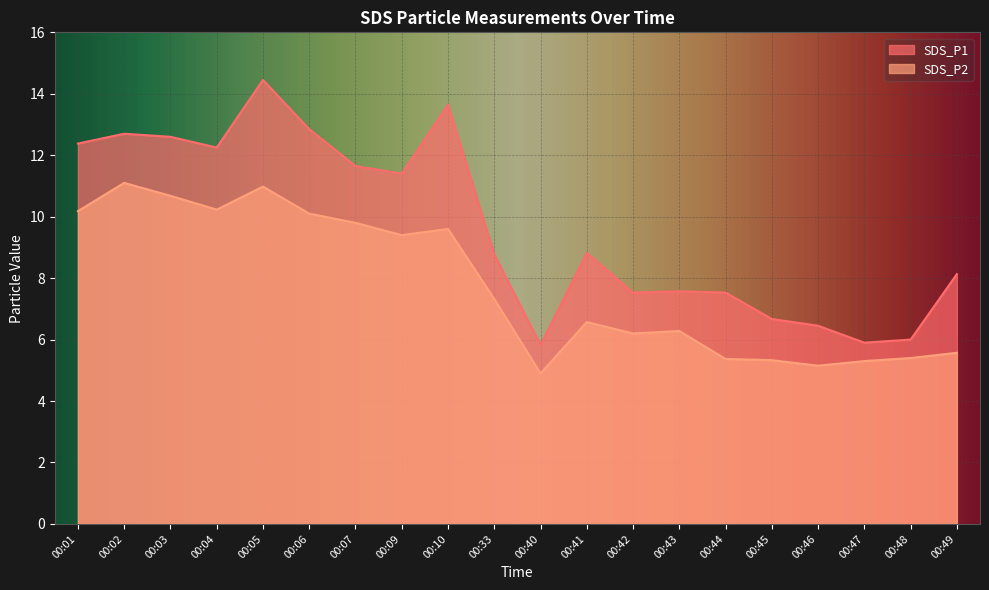

True or false: SDS_P2 and SDS_P1 intersect in this chart.

False